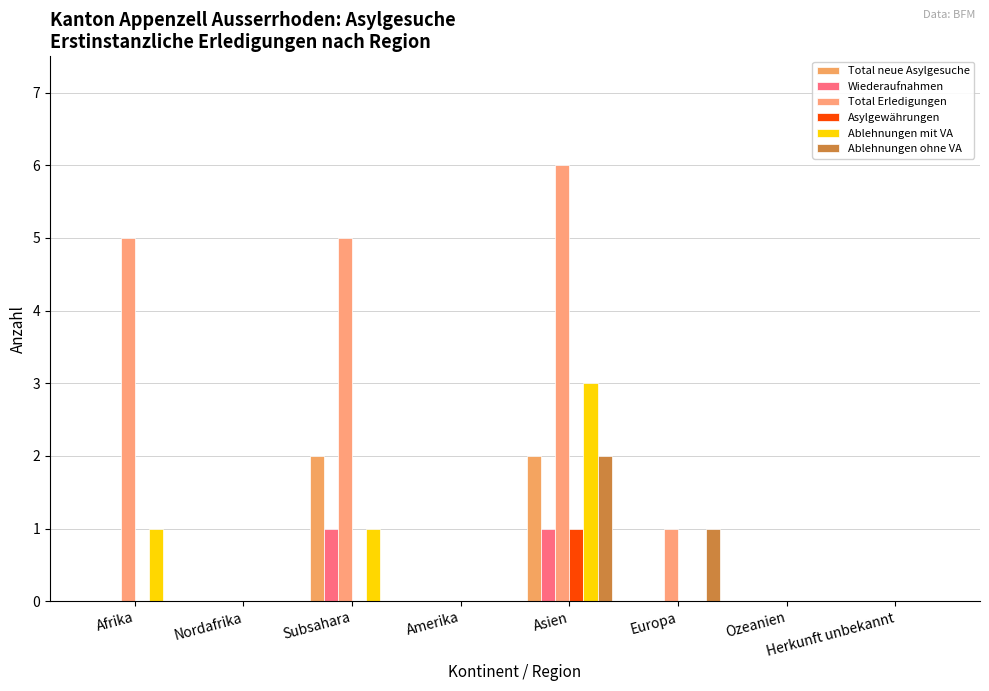

At how many categories does at least one series exceed 1?

3